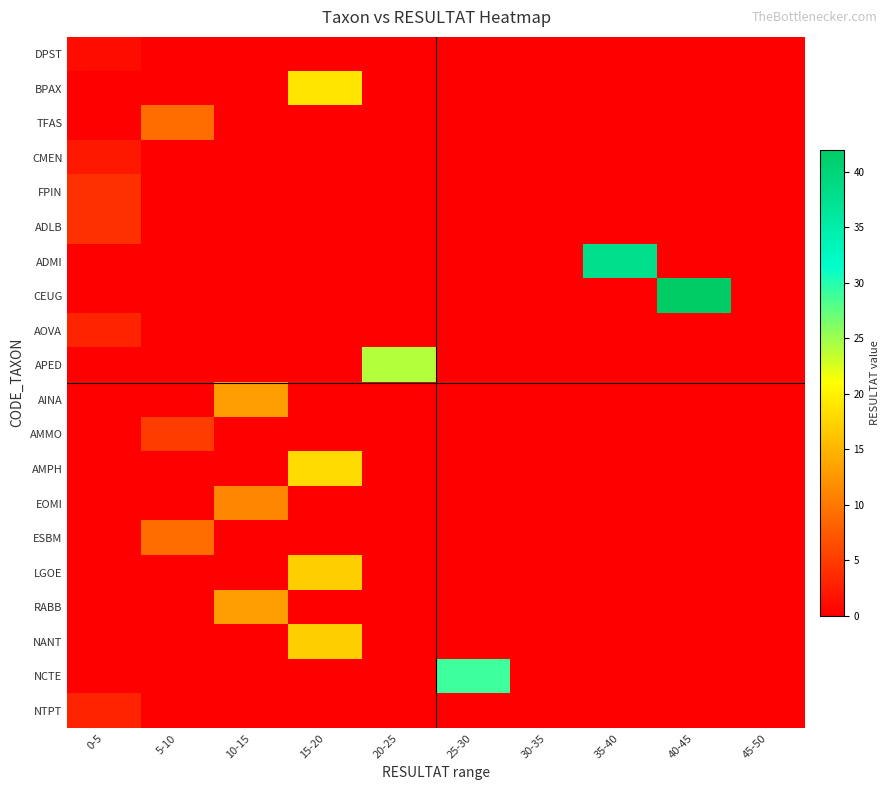

What is the difference between the highest and lowest values at 25-30?

29